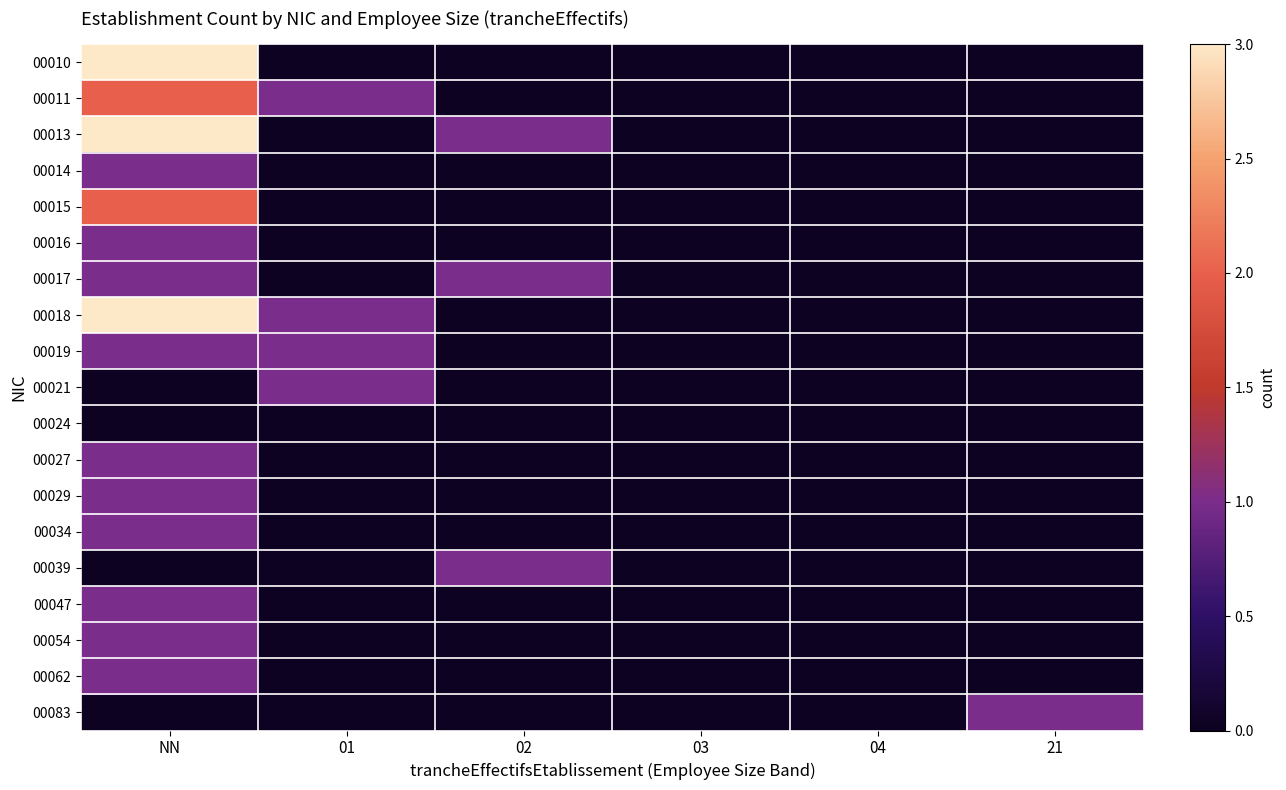

What is the spread (max minus min) of values at NN?

3